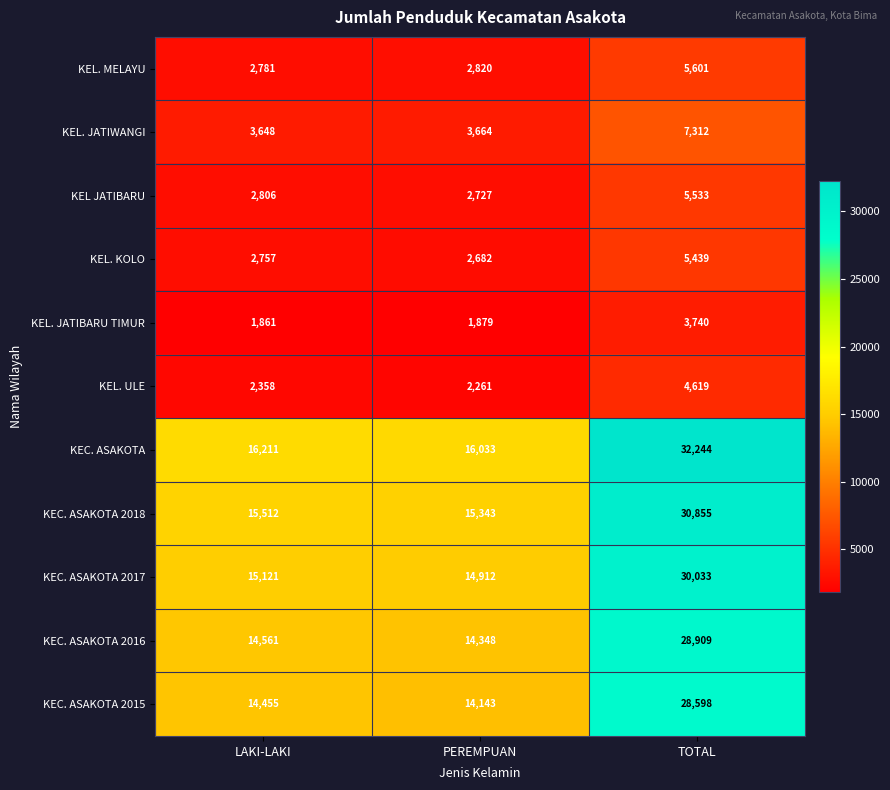

What is the sum of all KEC. ASAKOTA 2018 values?

61710